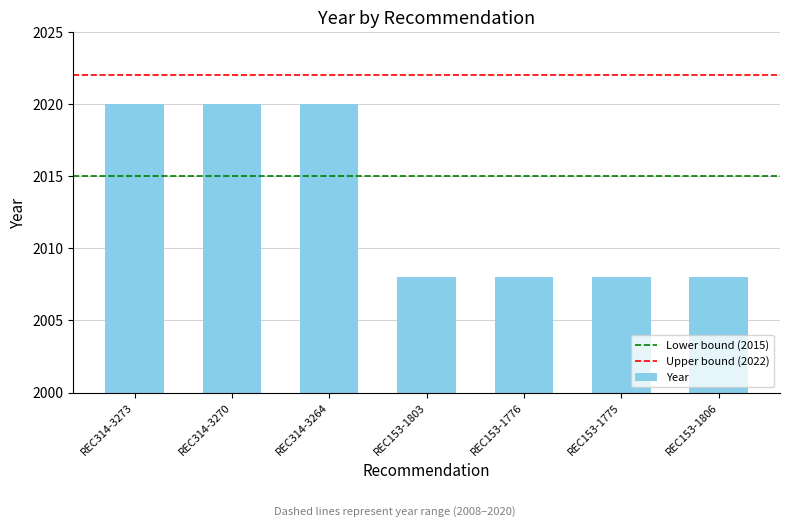

What is the average value?

2013